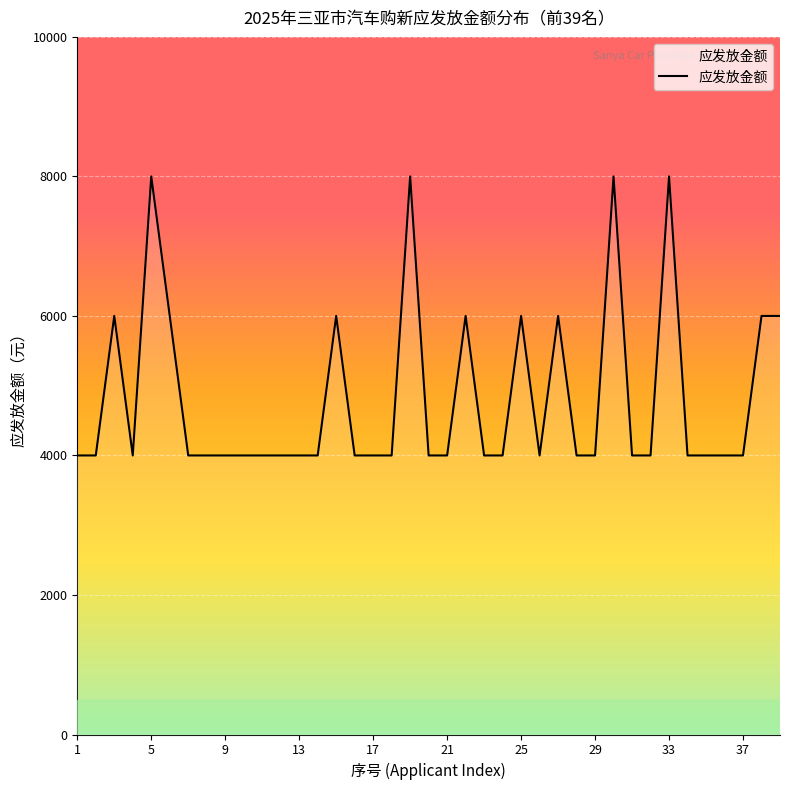

What is the greatest value displayed?

8000